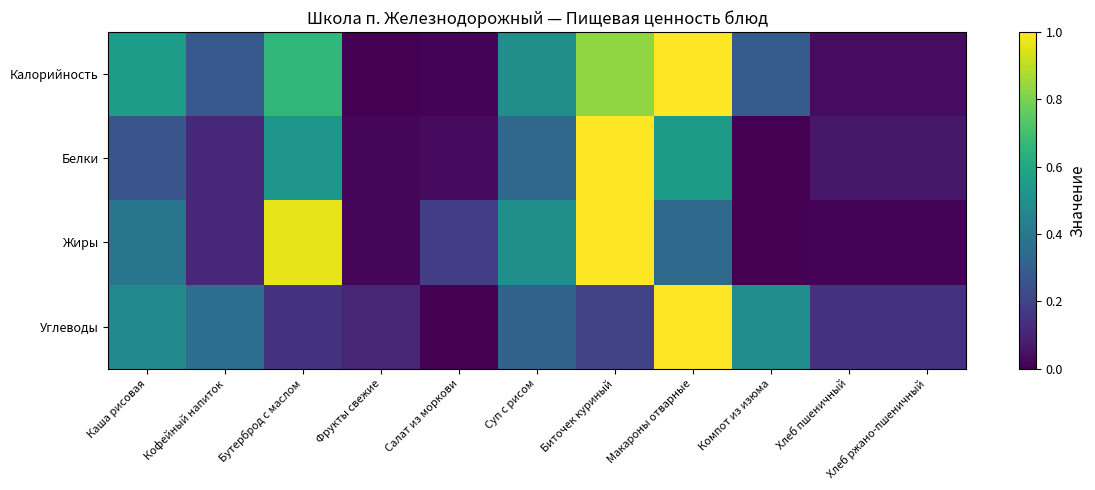

Between Каша рисовая and Биточек куриный, which series saw the biggest shift?

Белки